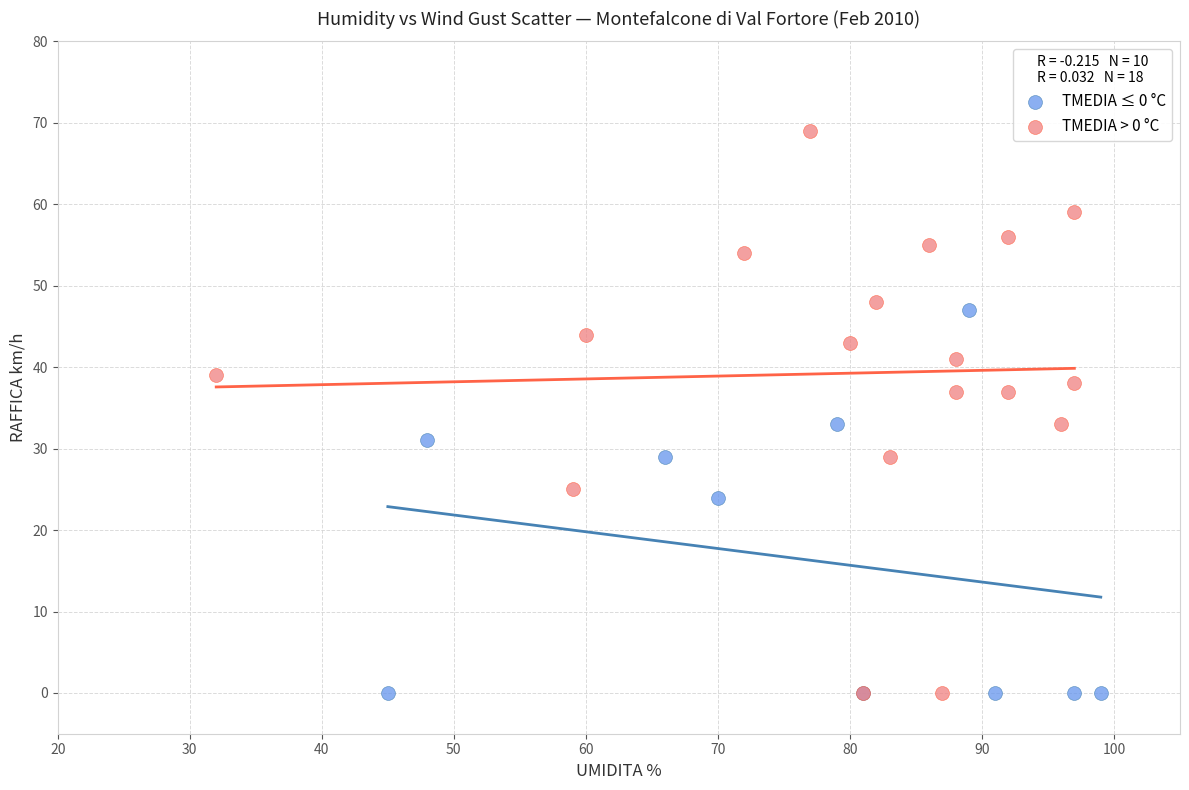

Which series has the widest spread of Y values?

TMEDIA > 0 °C